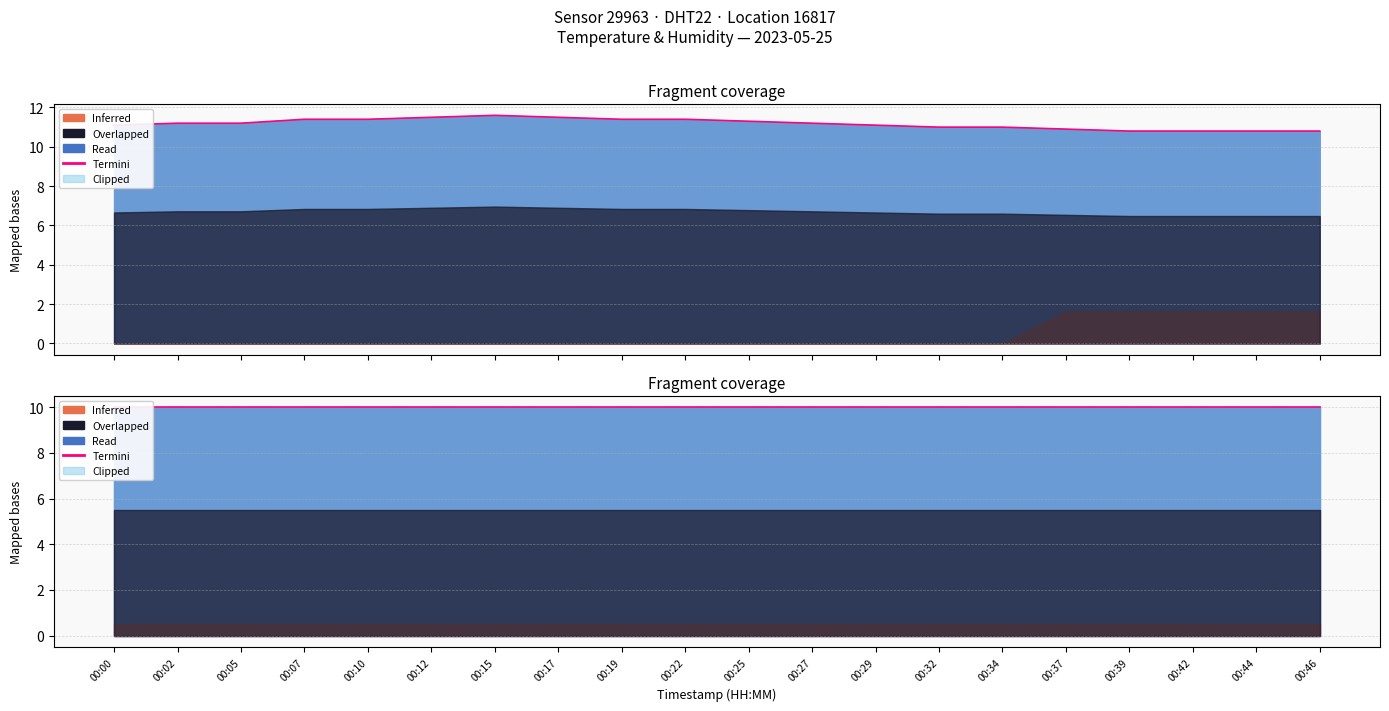

What is the sum of all values?

223.4